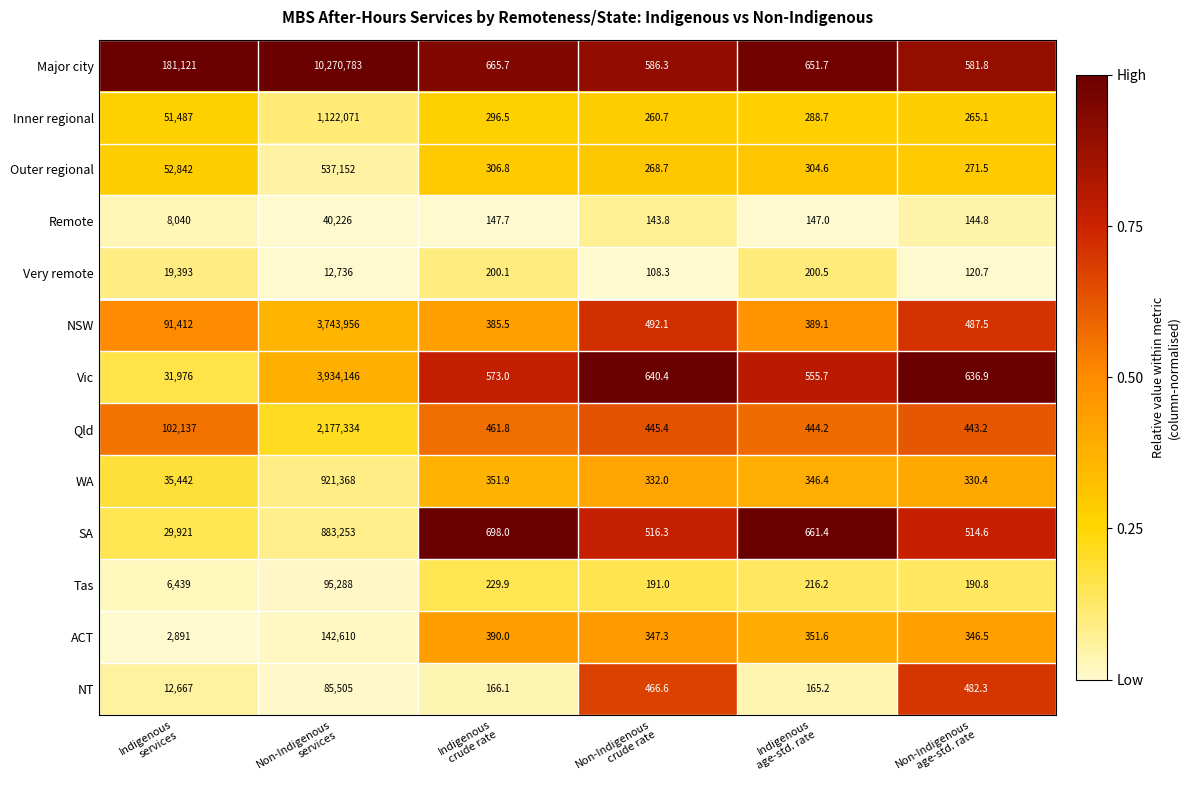

What is the total value across all series at Indigenous
services?

625768.0